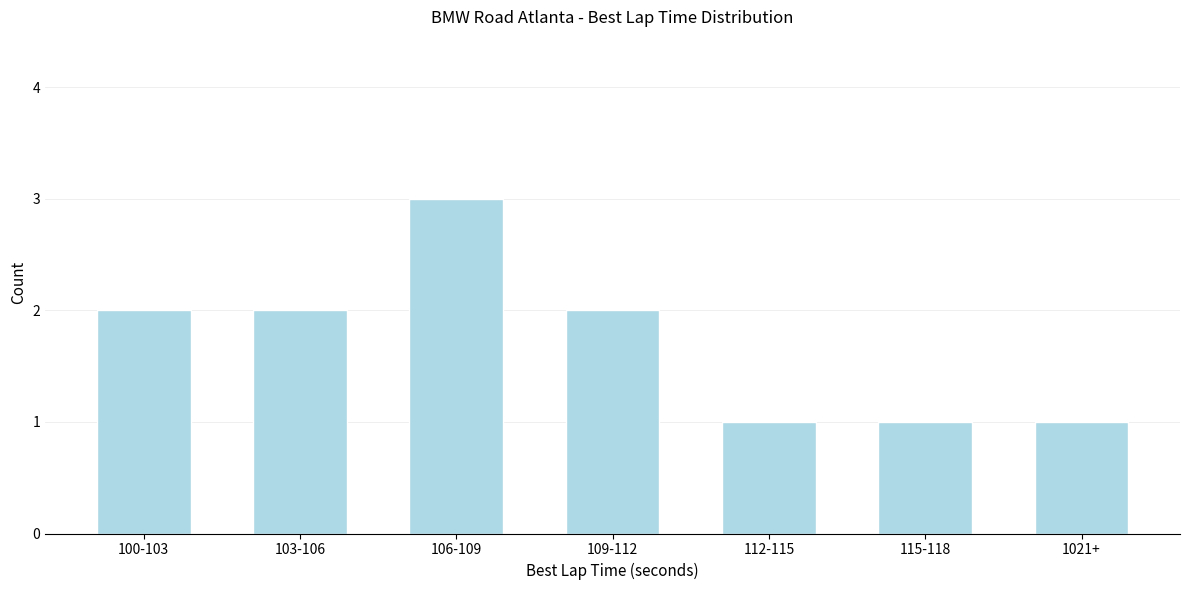

Reading left to right, transcribe all the data shown in this chart.

100-103=2	103-106=2	106-109=3	109-112=2	112-115=1	115-118=1	1021+=1